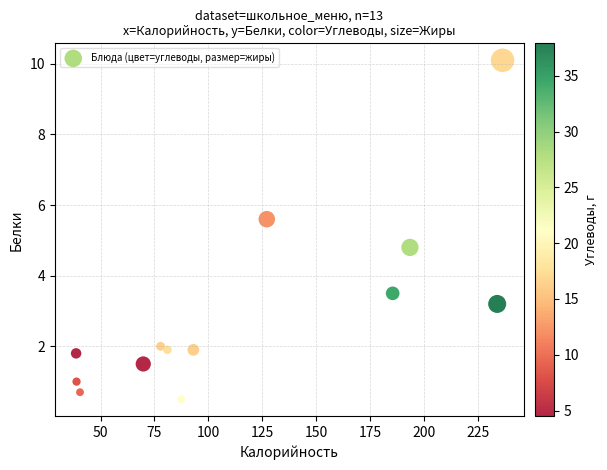

What Y value in the scatter plot is closest to 5?

4.8